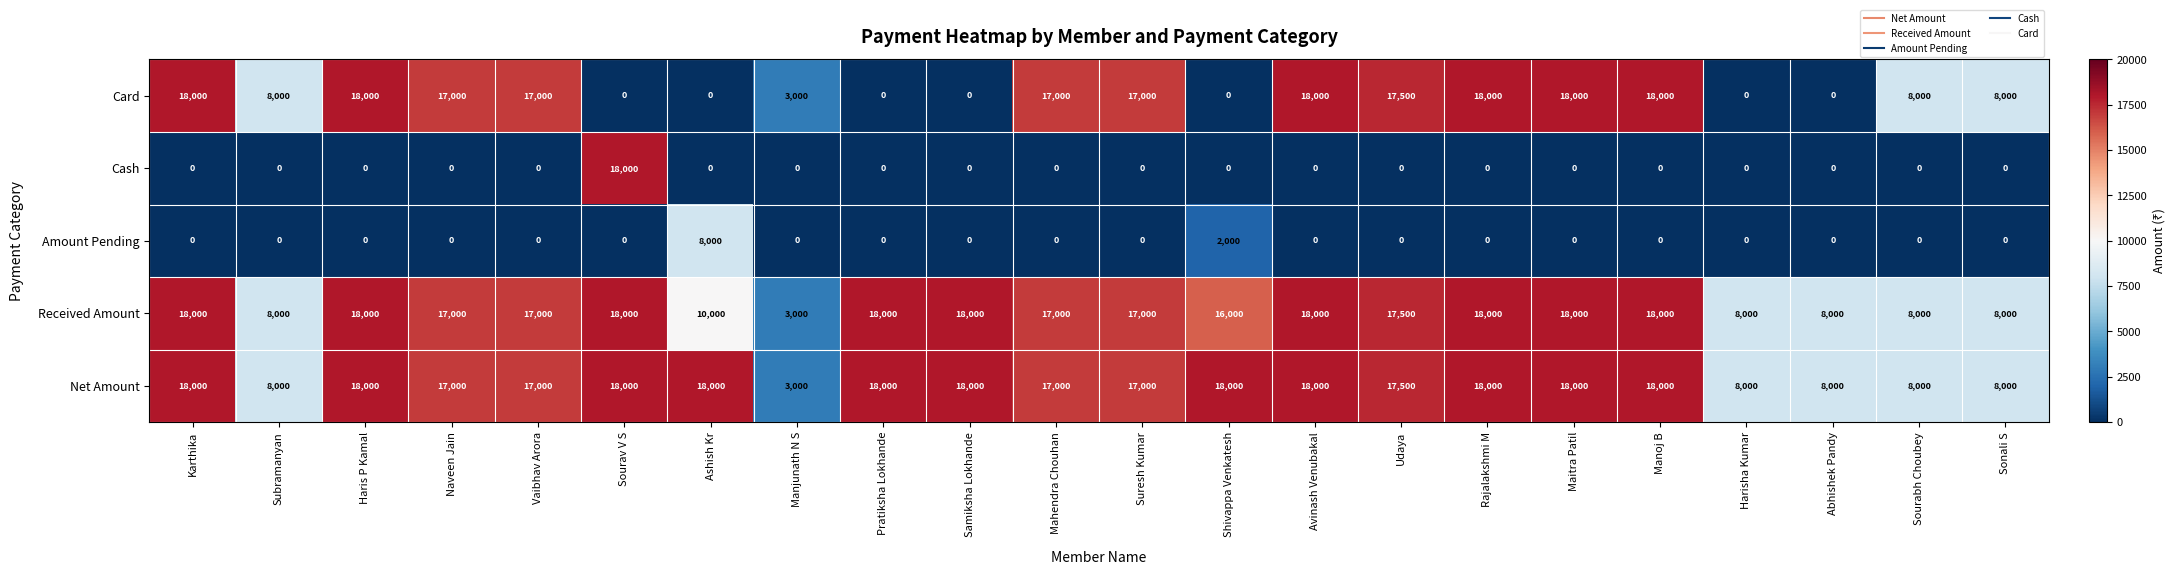

How many data points does each series have?

22